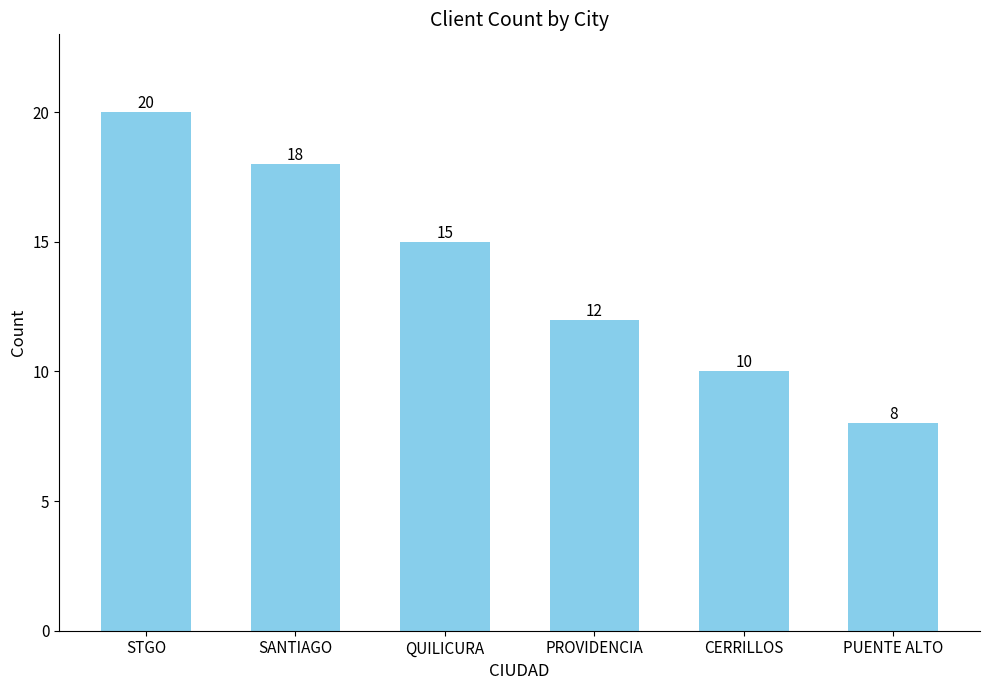

What is the greatest value displayed?

20